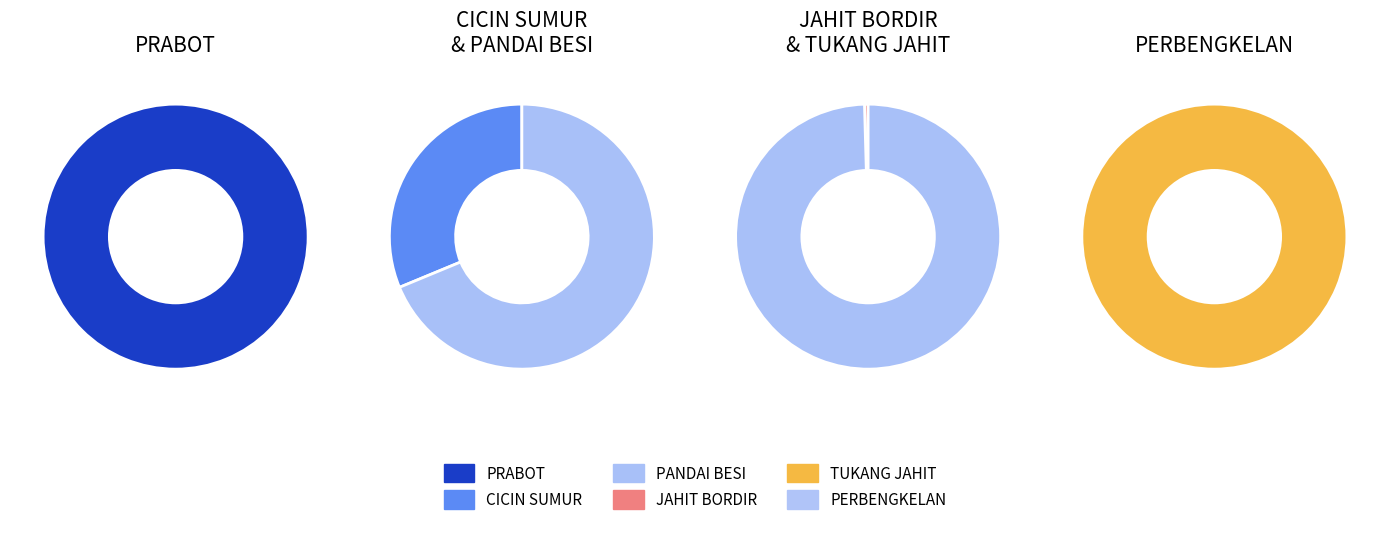

True or false: Singkil Utara accounts for 16% of the total.

False